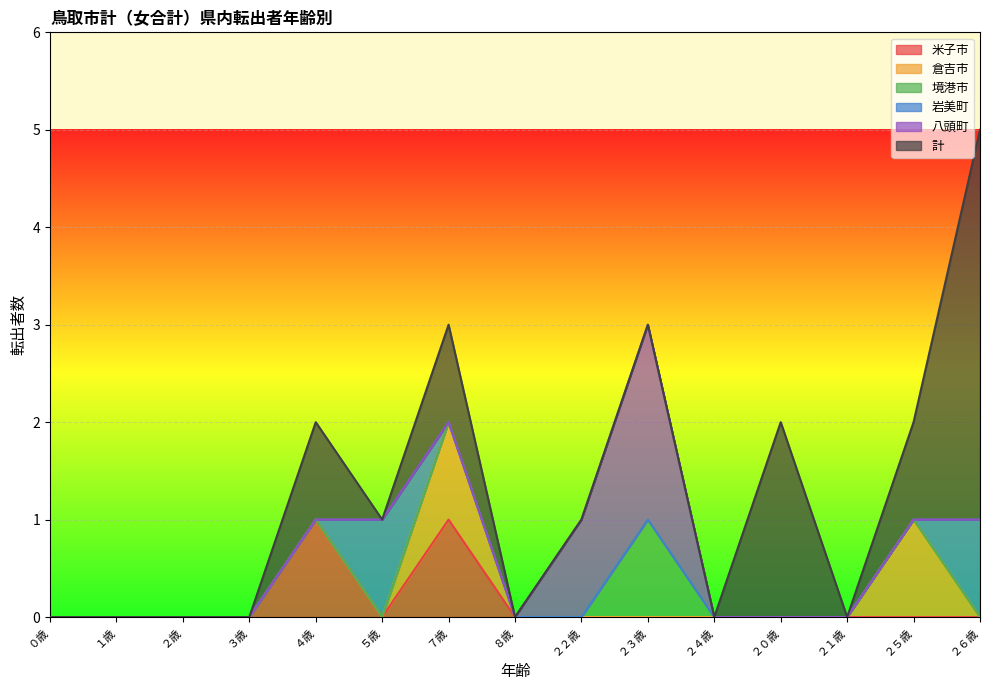

Rank the series by their maximum value, from highest to lowest.

計, 八頭町, 米子市, 倉吉市, 境港市, 岩美町